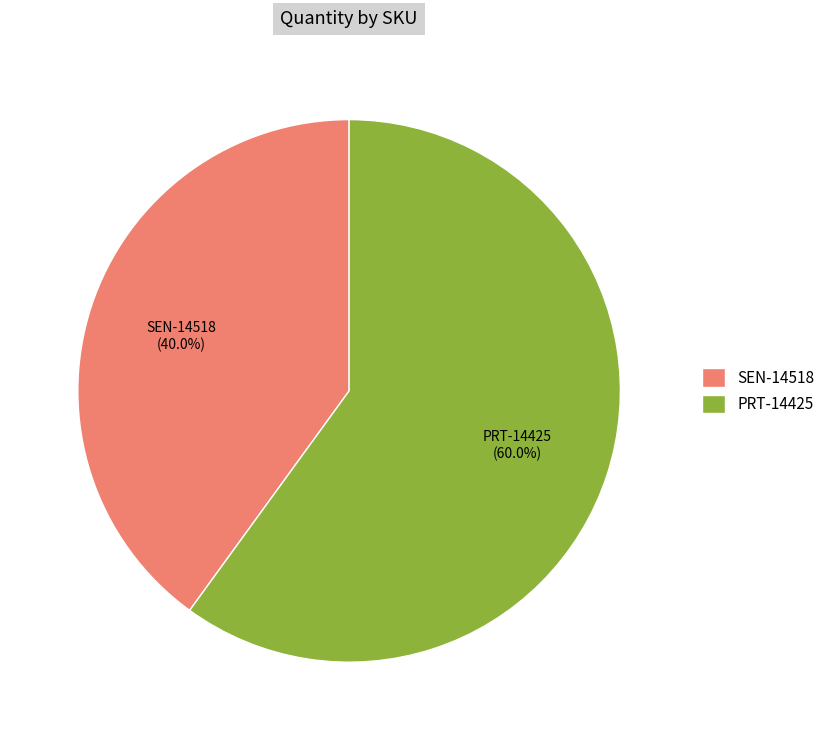

What is the largest slice in the pie chart?

PRT-14425